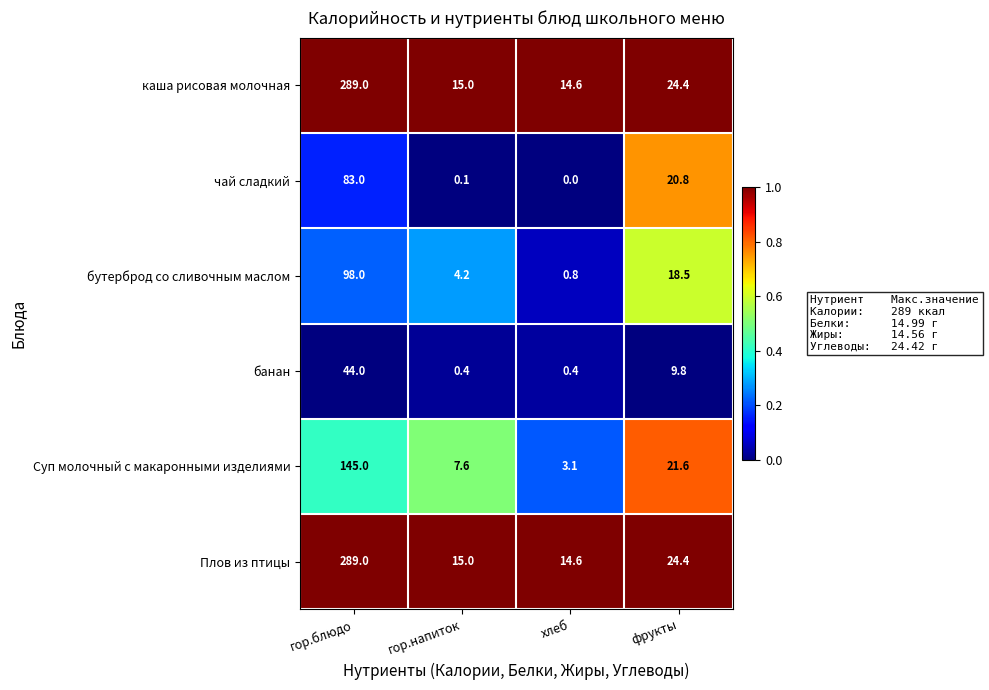

List the labels in order of Плов из птицы value, largest first.

гор.блюдо, фрукты, гор.напиток, хлеб